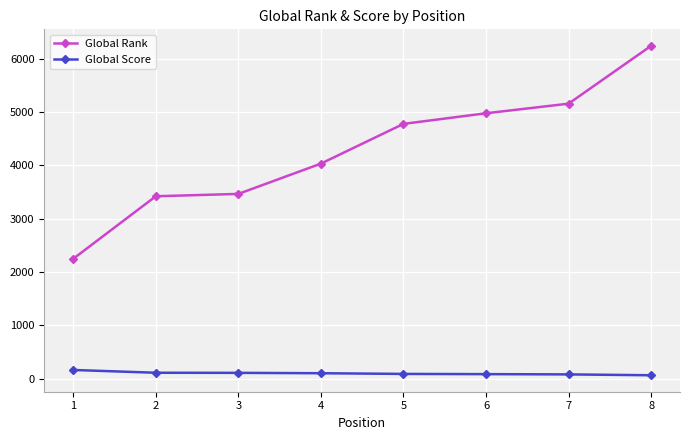

What is the difference between the highest and lowest values at 6?

4891